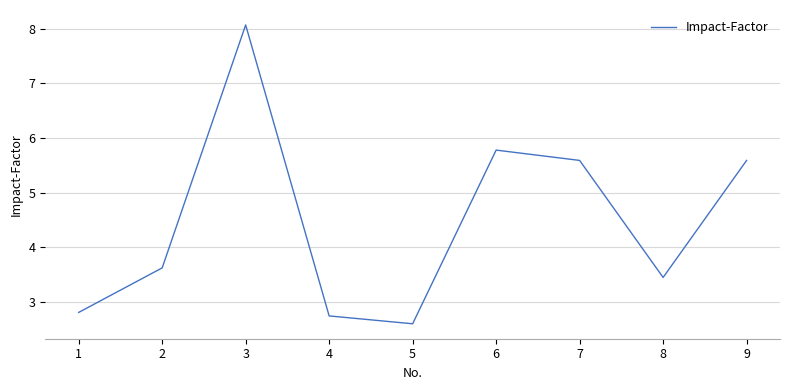

Reading left to right, what are all the values shown in this chart?

1=2.8	2=3.6	3=8.1	4=2.7	5=2.6	6=5.8	7=5.6	8=3.4	9=5.6